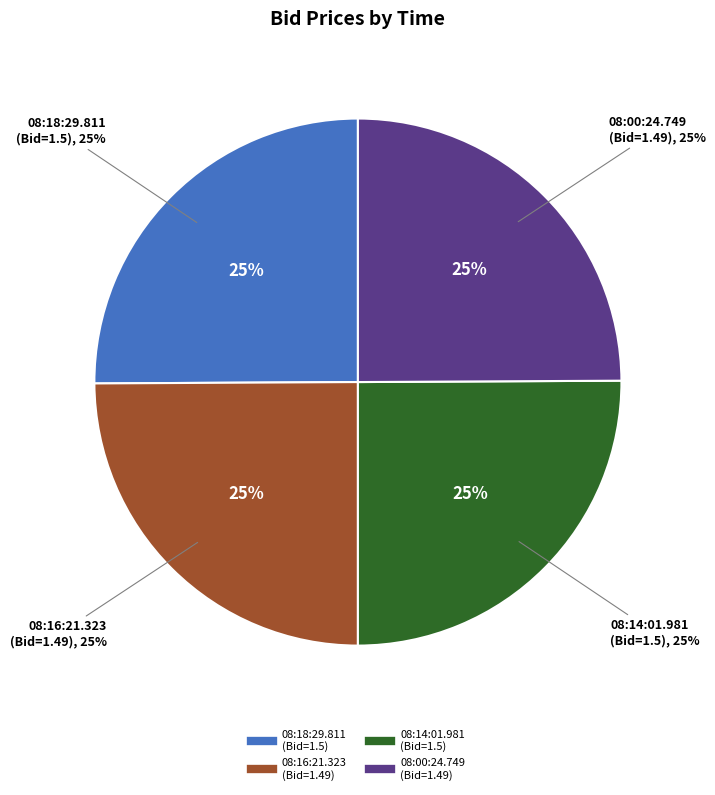

What percentage is the 08:18:29.811 slice, to the nearest percent?

25%